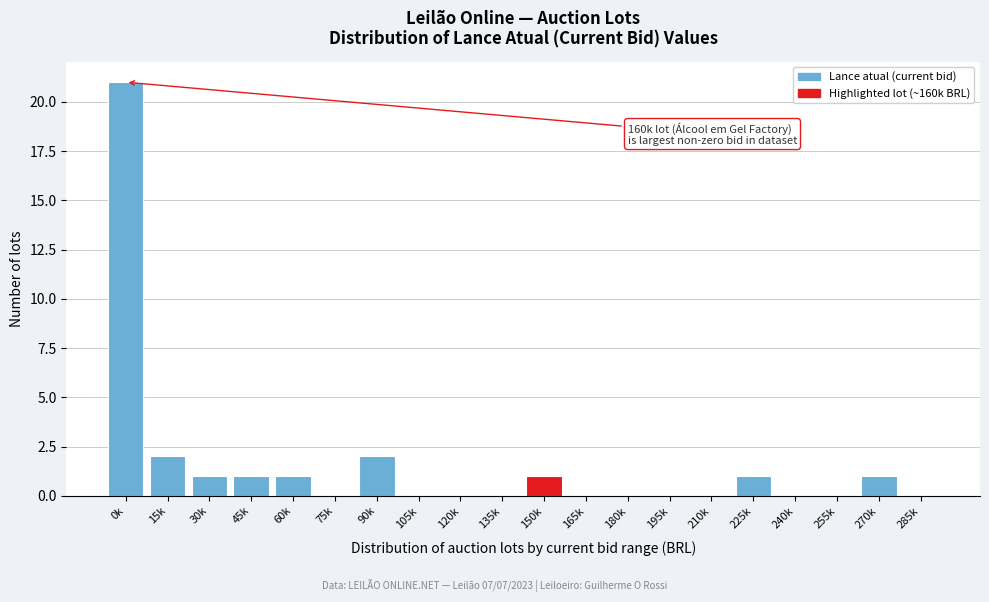

Reading left to right, extract all data points from this chart.

0k=21	15k=2	30k=1	45k=1	60k=1	75k=0	90k=2	105k=0	120k=0	135k=0	150k=1	165k=0	180k=0	195k=0	210k=0	225k=1	240k=0	255k=0	270k=1	285k=0